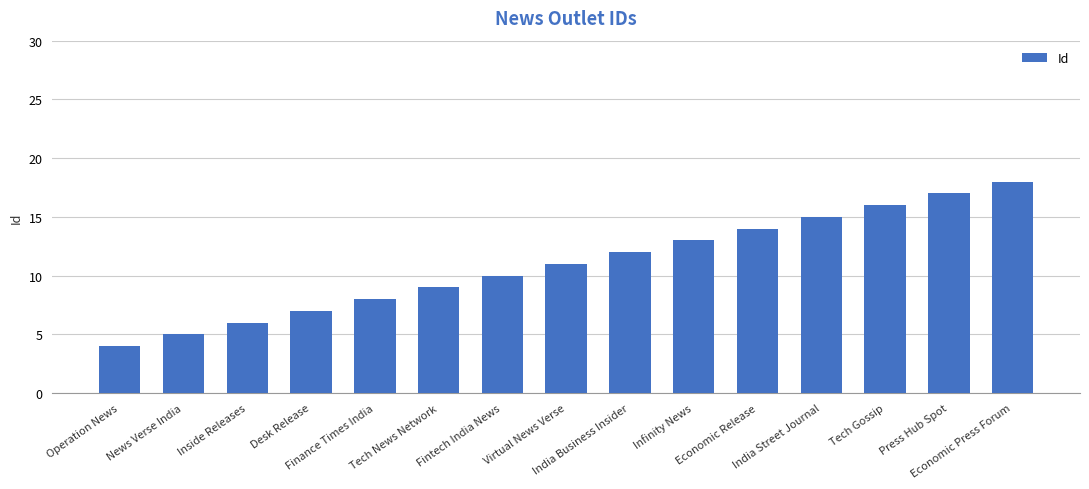

The value at India Street Journal is 15. True or false?

True